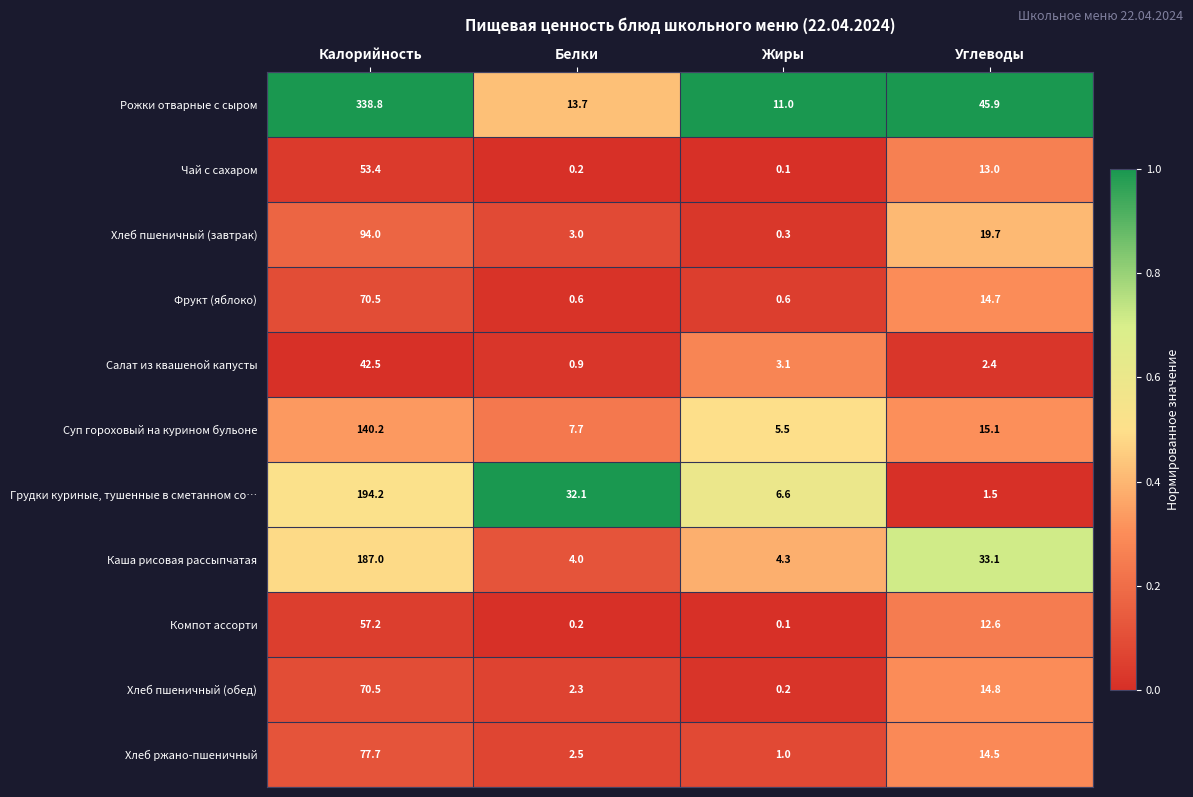

Is it true that Рожки отварные с сыром equals 11.0 at Жиры?

True